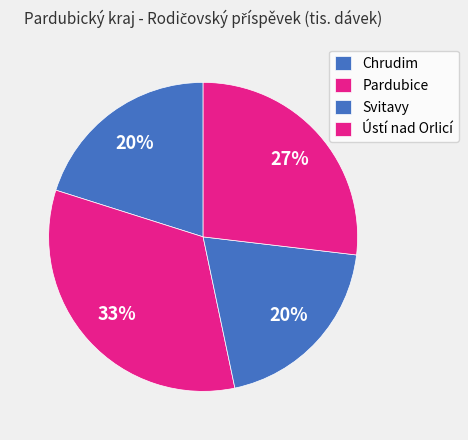

To the nearest percent, what is the difference between the Ústí nad Orlicí and Chrudim slice percentages?

7%